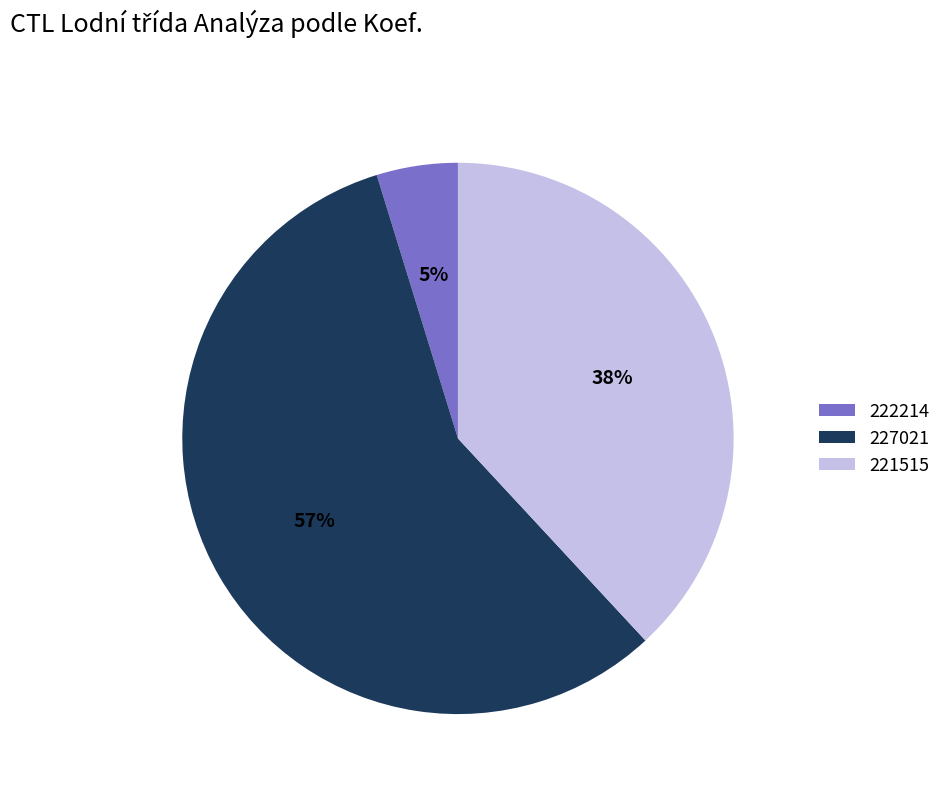

Approximately how many times larger is the value at 221515 compared to 227021?

0.7